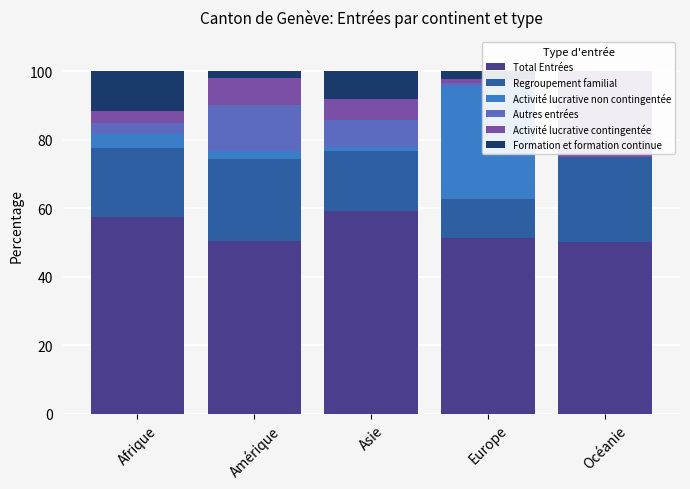

At Asie, list the series in order from largest to smallest.

Total Entrées, Regroupement familial, Autres entrées, Formation et formation continue, Activité lucrative contingentée, Activité lucrative non contingentée